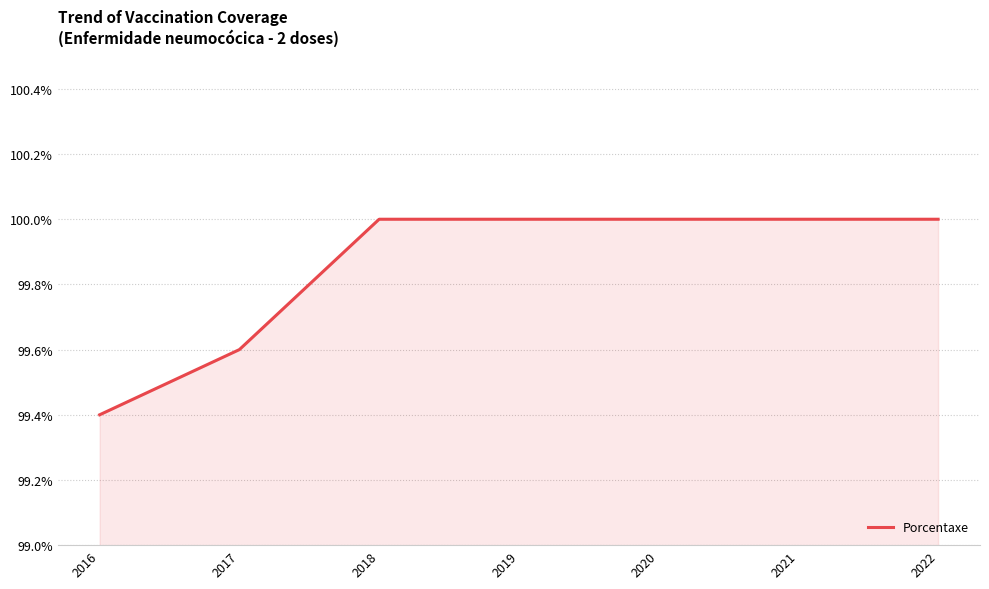

Is it true that the value at 2022 is 100.0?

True